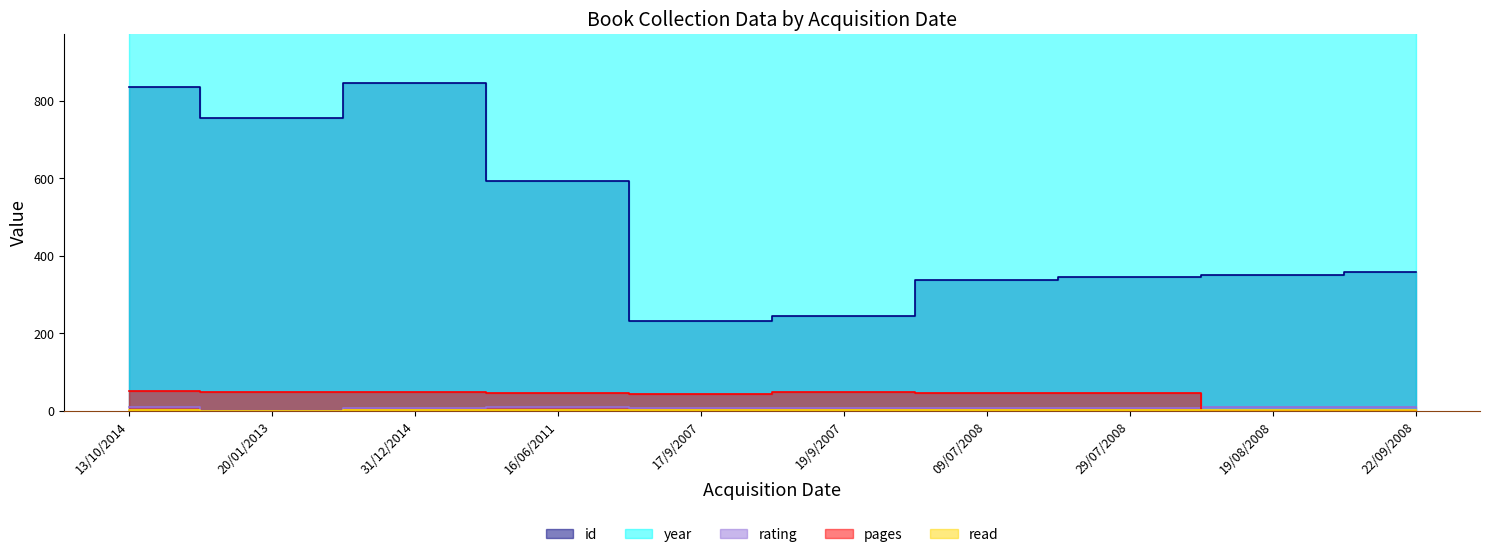

Which category has the lowest value in the read series?

20/01/2013